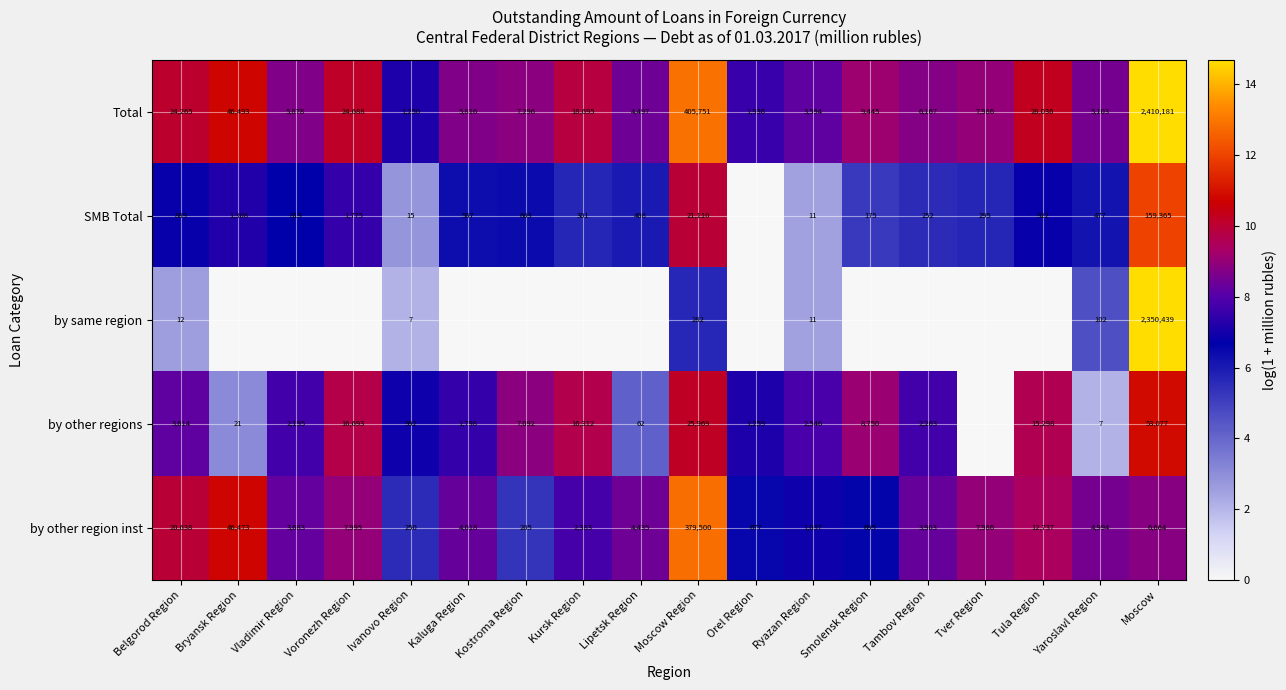

The by other region inst series shows 10.9 at Ryazan Region. True or false?

False